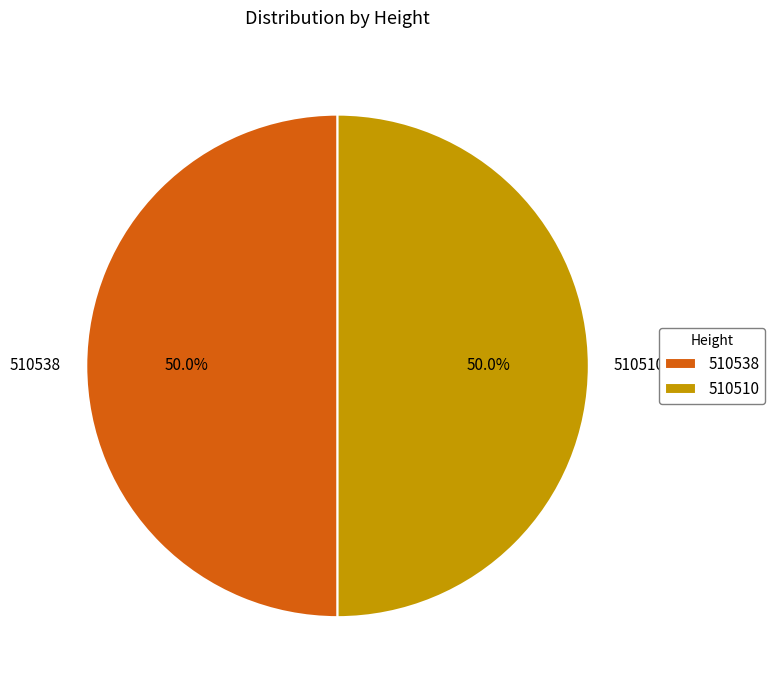

What is the ratio of the value at 510538 to the value at 510510?

1.0